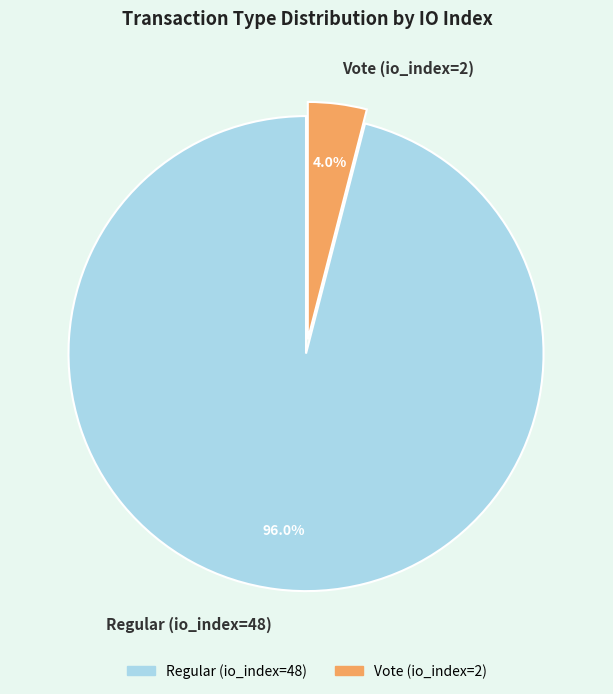

Is it true that Regular (io_index=48) is 90% of the pie?

False